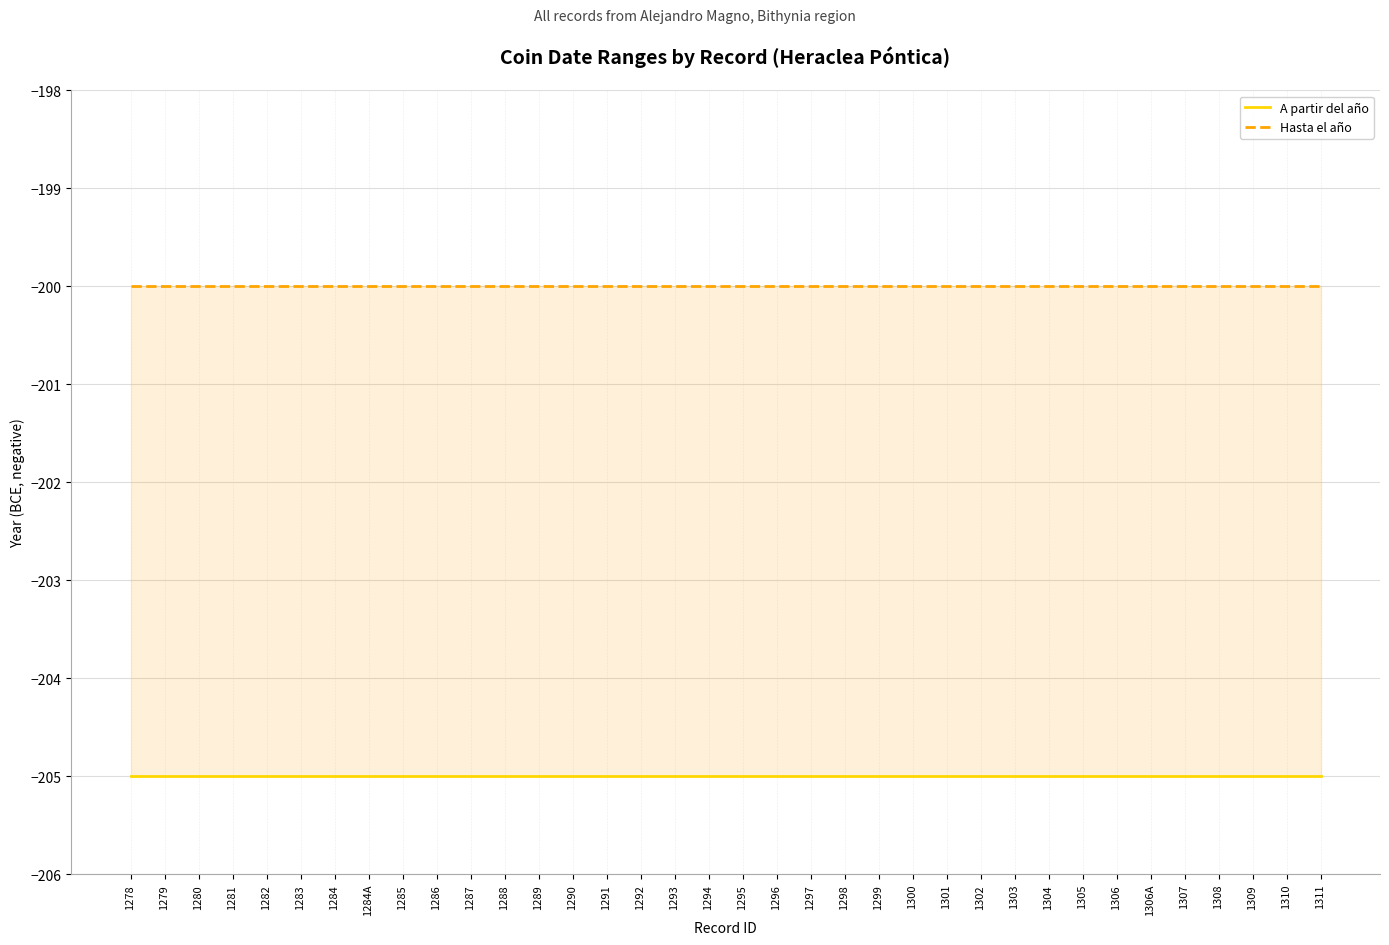

What are all the series names shown in the legend?

A partir del año, Hasta el año